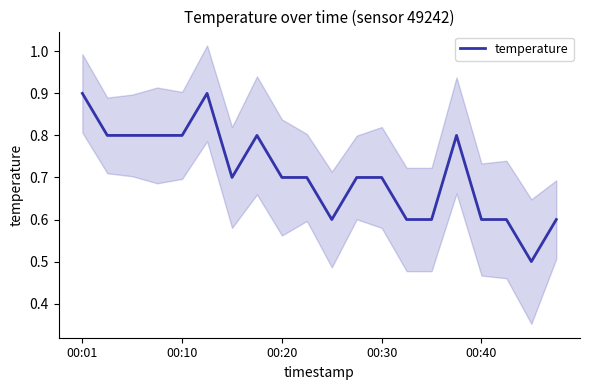

What is the sum of all values?

14.2